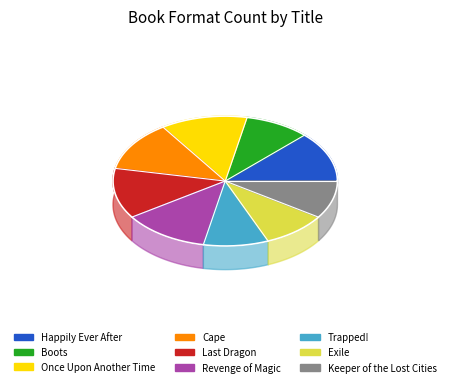

Which slice is the smallest?

Boots